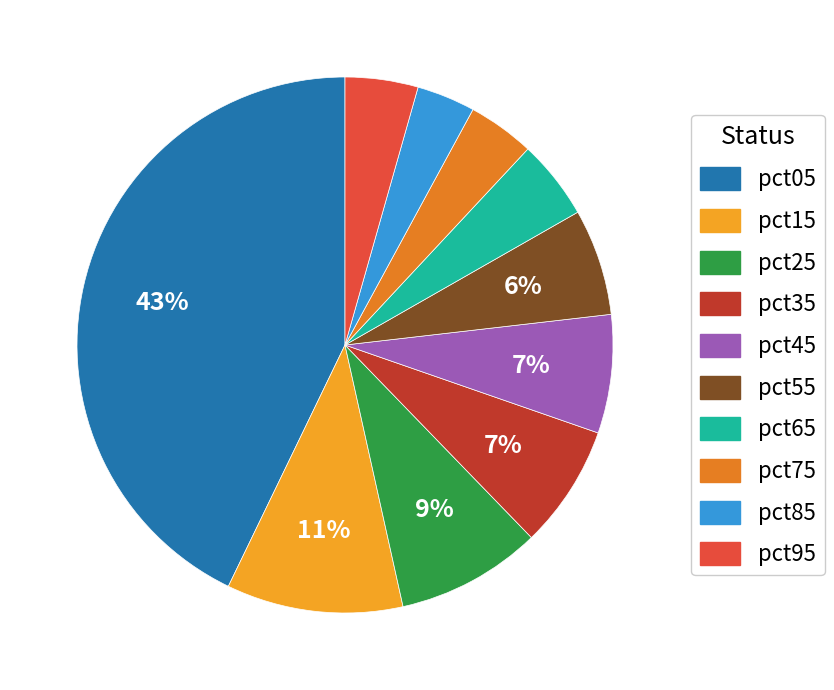

Is there any slice that represents more than half of the pie?

No